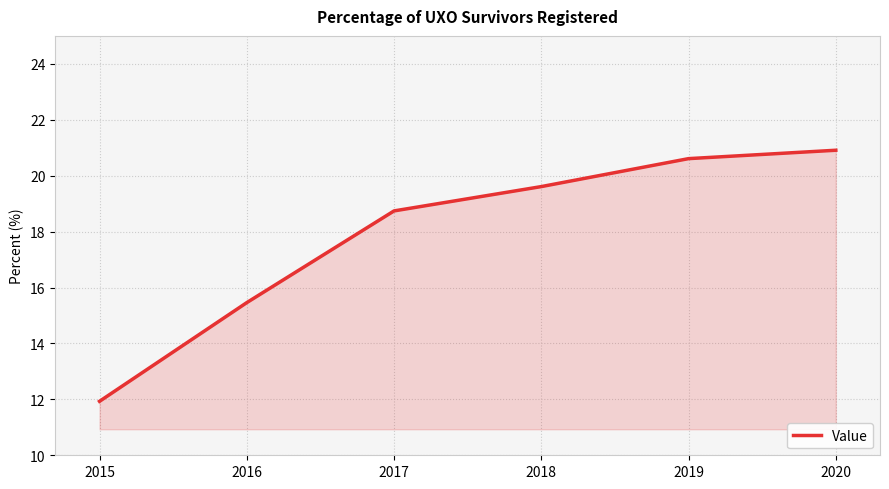

List the labels in order of value, smallest first.

2015, 2016, 2017, 2018, 2019, 2020